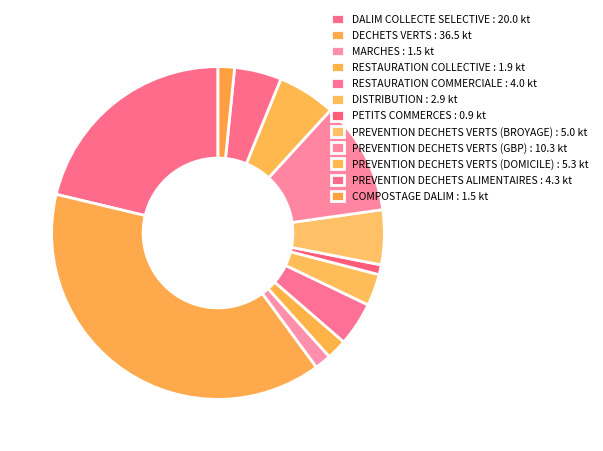

How many slices are in this pie chart?

12